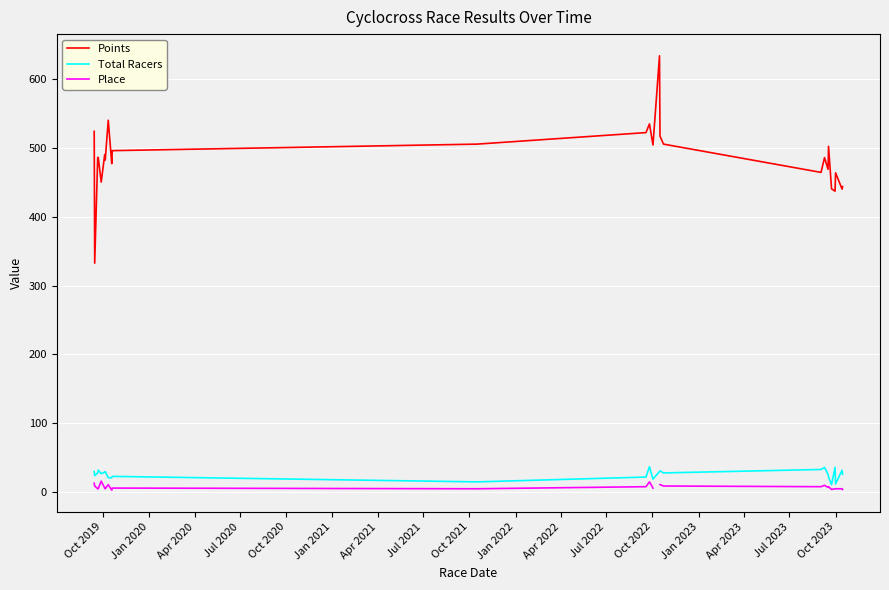

What is the minimum value for Points?

332.5